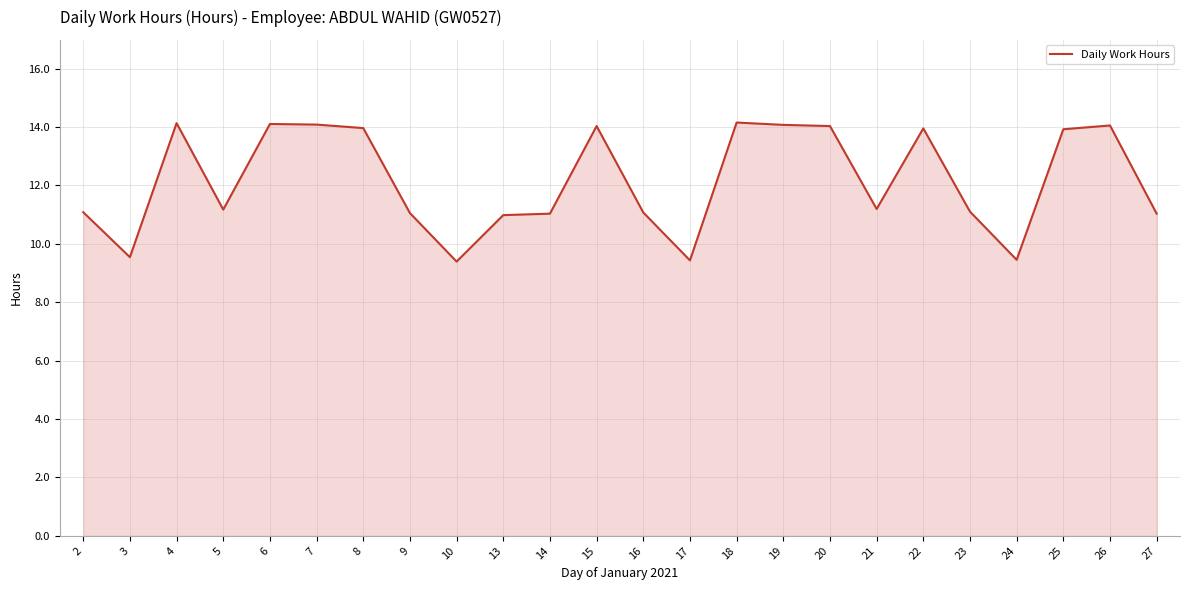

What is the sum of the values at 25 and 26?

28.0